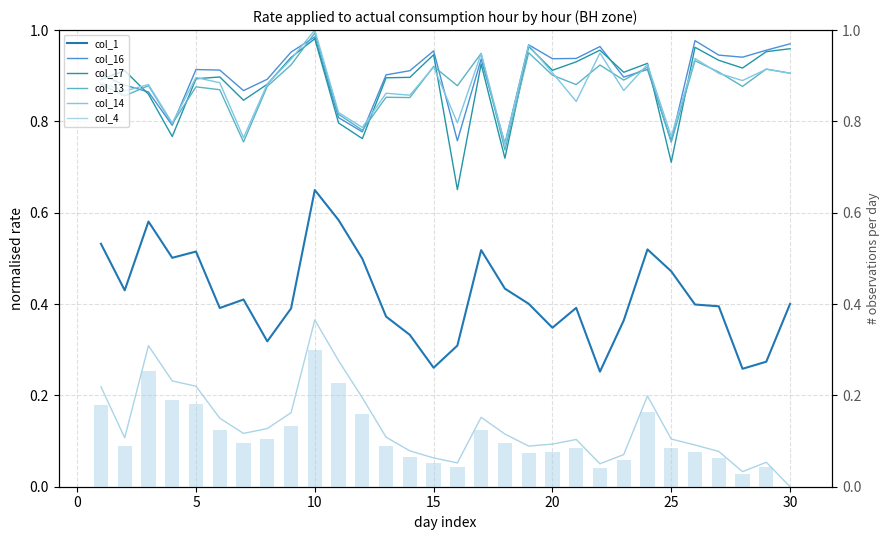

Between 3 and 5, which is larger?

3